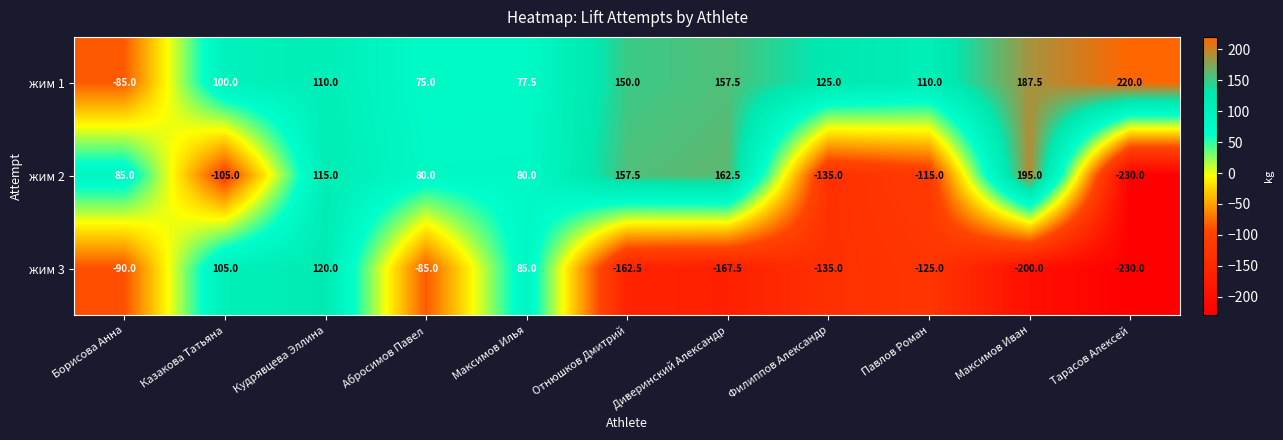

Rank the series by their maximum value, from lowest to highest.

жим 3, жим 2, жим 1